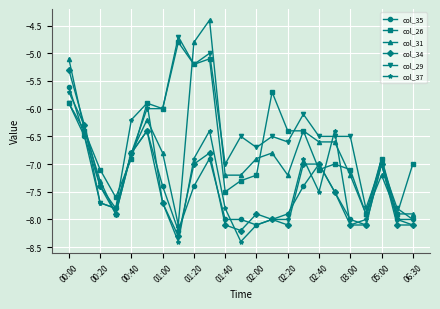

List the series in order of their peak value, lowest first.

col_37, col_35, col_34, col_26, col_29, col_31